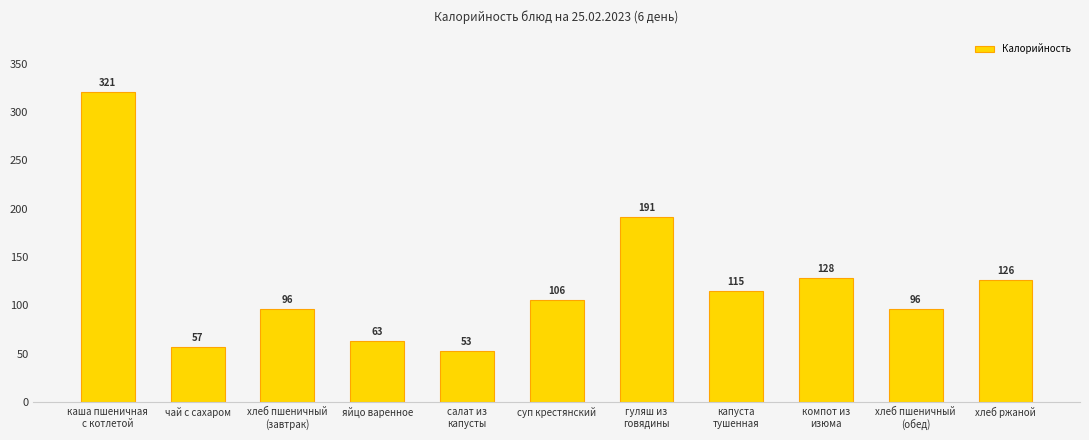

At which category does the chart reach its minimum across all series?

салат из
капусты